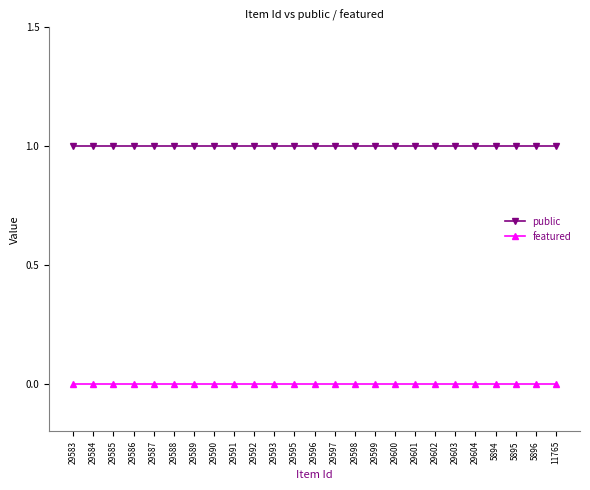

Reading left to right, extract all data points from this chart.

public: 29583=1	29584=1	29585=1	29586=1	29587=1	29588=1	29589=1	29590=1	29591=1	29592=1	29593=1	29595=1	29596=1	29597=1	29598=1	29599=1	29600=1	29601=1	29602=1	29603=1	29604=1	5894=1	5895=1	5896=1	11765=1
featured: 29583=0	29584=0	29585=0	29586=0	29587=0	29588=0	29589=0	29590=0	29591=0	29592=0	29593=0	29595=0	29596=0	29597=0	29598=0	29599=0	29600=0	29601=0	29602=0	29603=0	29604=0	5894=0	5895=0	5896=0	11765=0